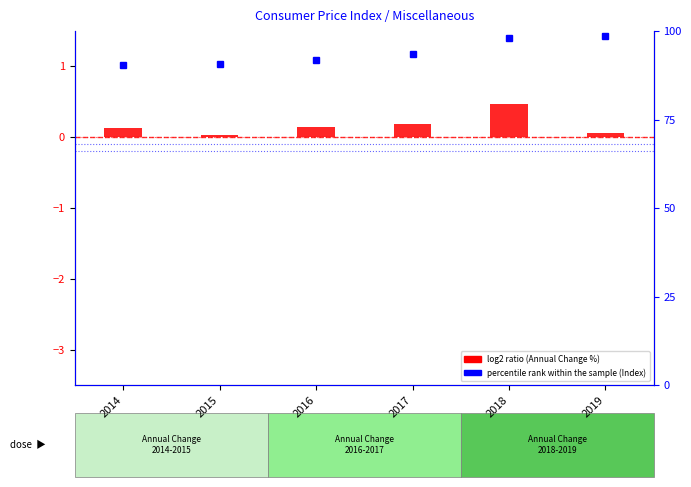

How many values are below 93?

3